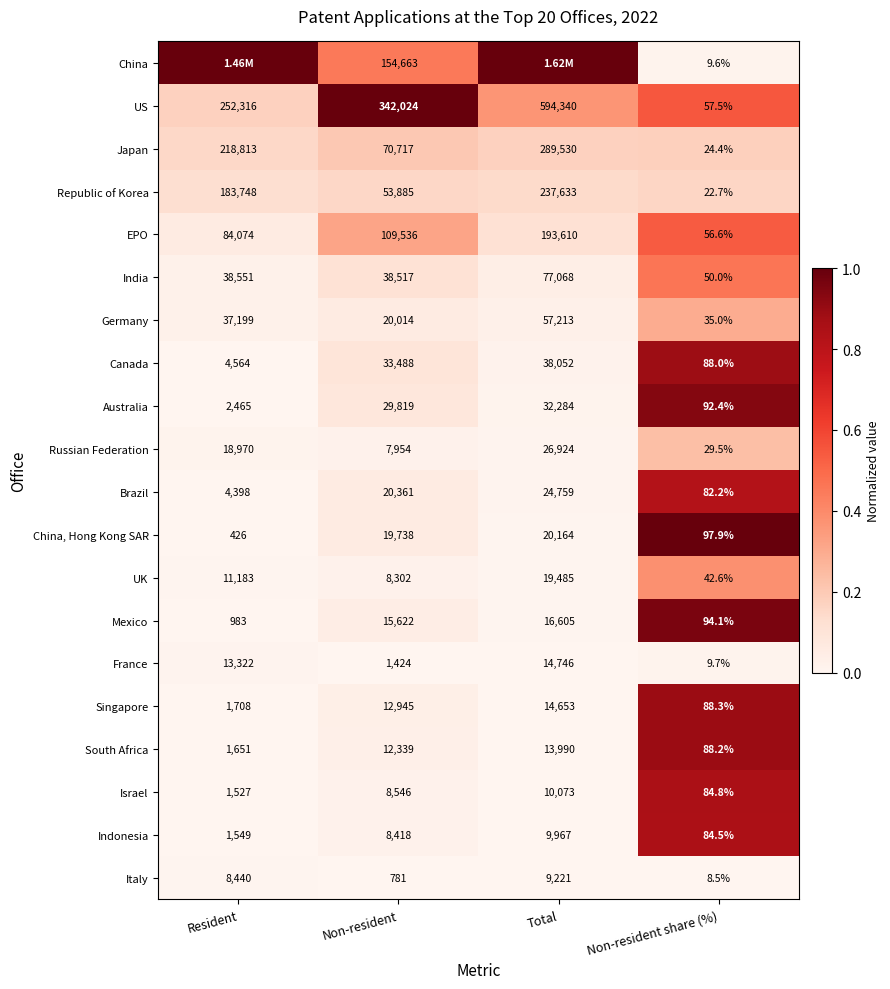

Which category has the lowest value across all series?

Resident